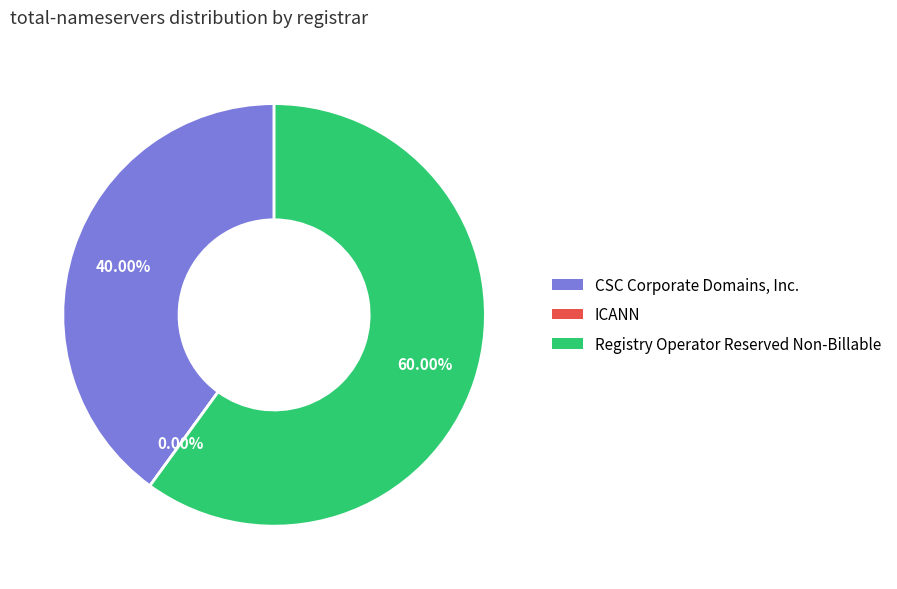

What portion of the pie excludes CSC Corporate Domains, Inc.?

60.0%